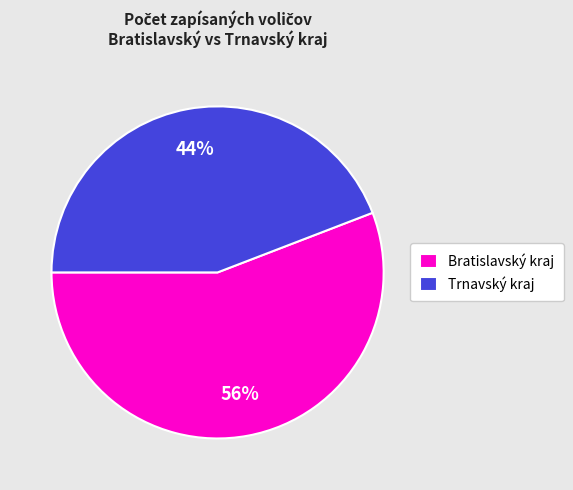

Is there any slice that represents more than half of the pie?

Yes